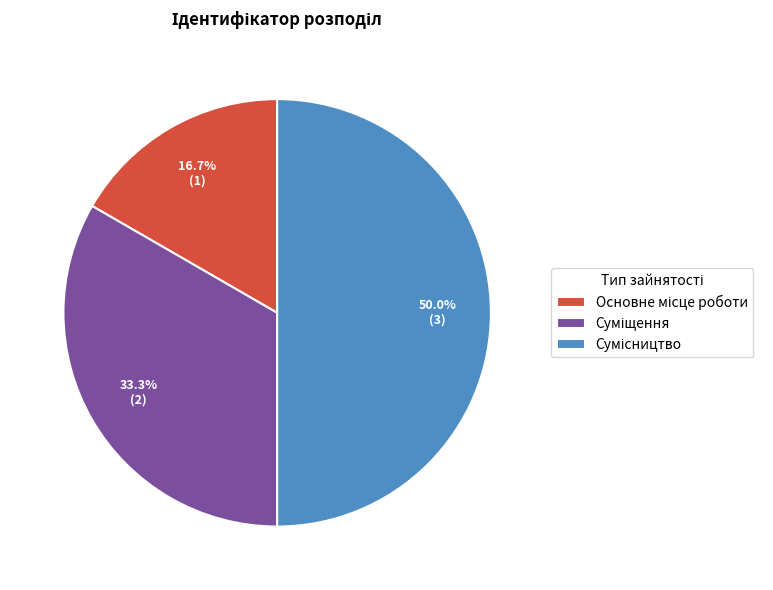

Is there a majority slice in this chart?

No